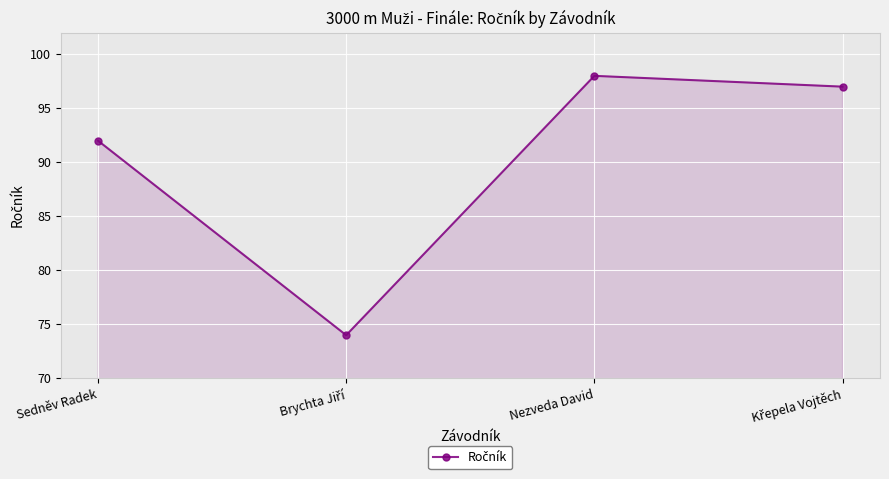

The value at Sedněv Radek is 92. True or false?

True